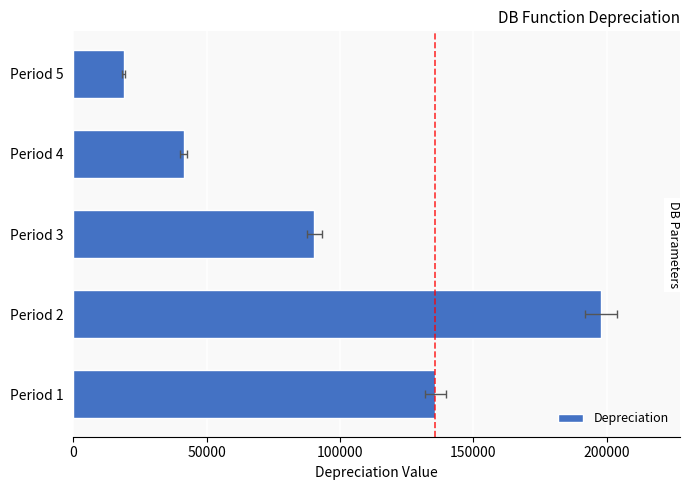

How many series are shown in this chart?

1